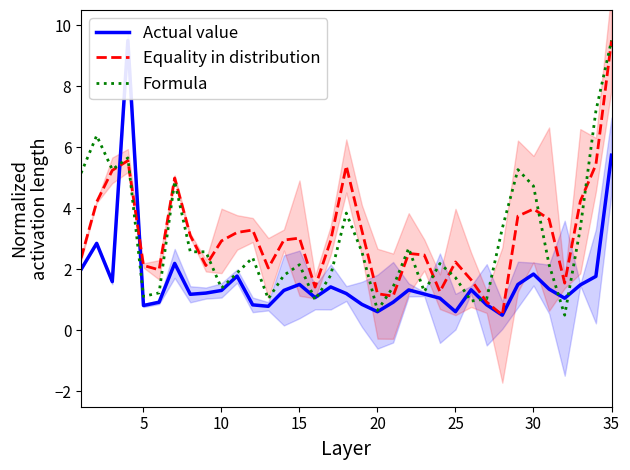

After their last crossing, which series has the higher values: Formula or Actual value?

Formula